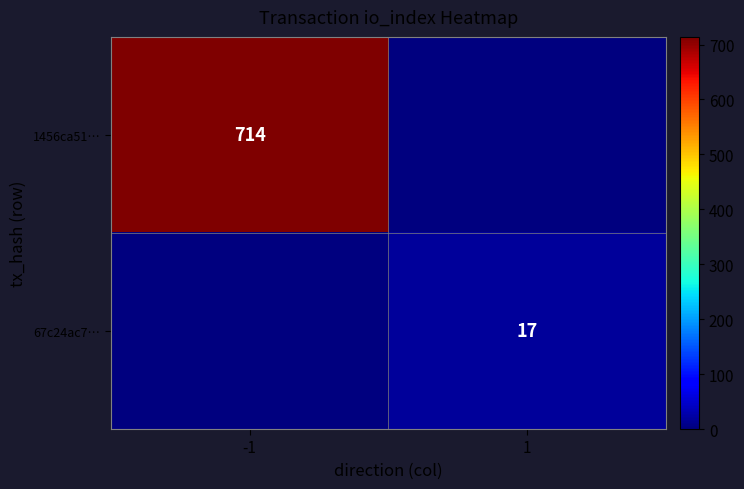

Is the value of 67c24ac7… at 1 greater than the value of 1456ca51… at -1?

No